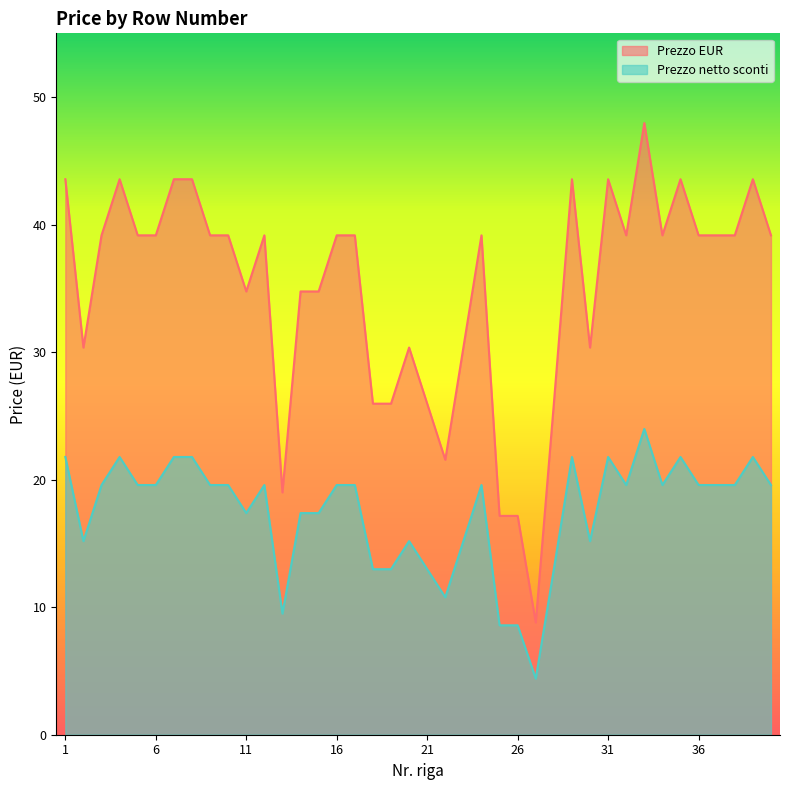

Where is Prezzo EUR nearest to the value 28?

18